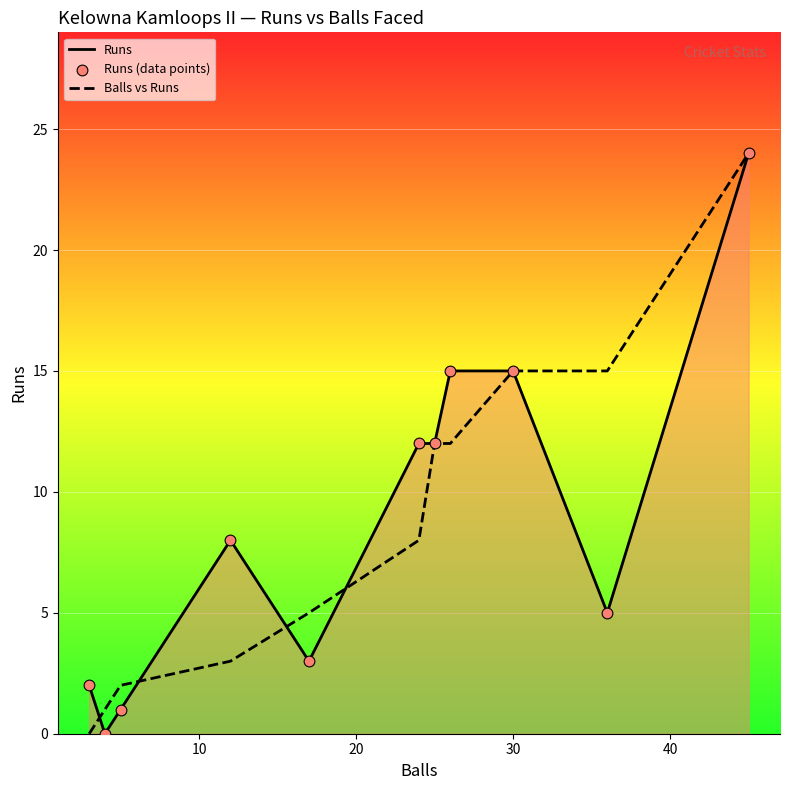

Which series reaches the minimum Y coordinate?

Runs